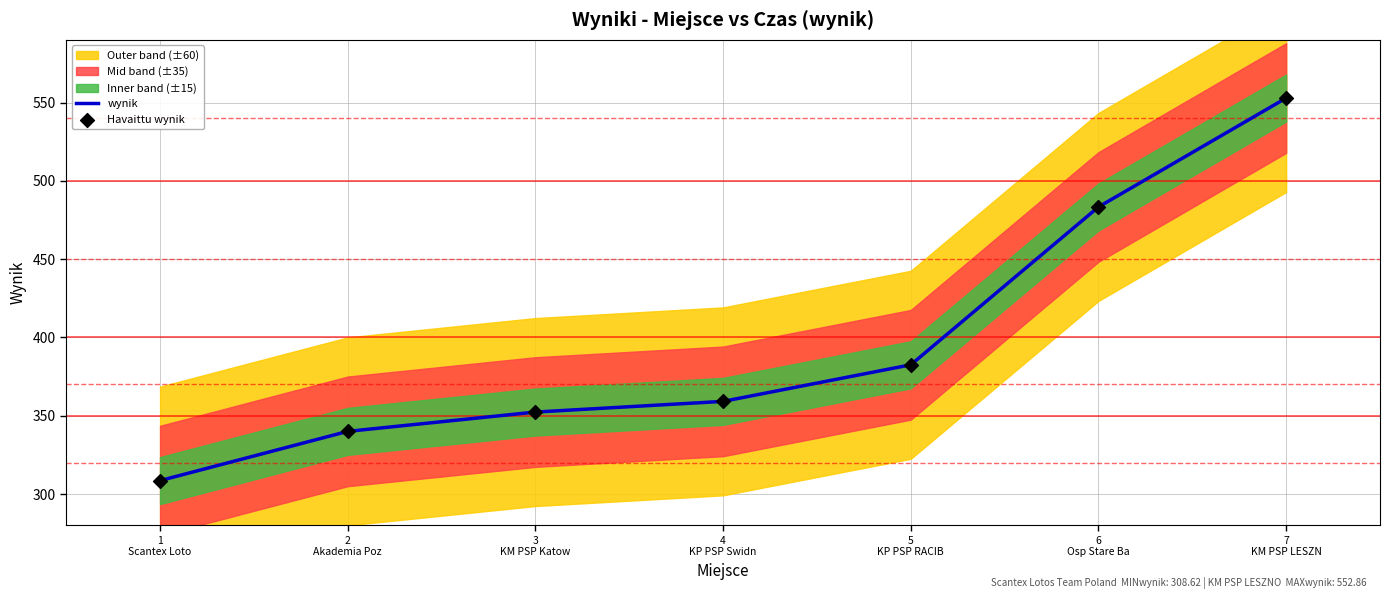

Which series reaches the minimum Y coordinate?

wynik